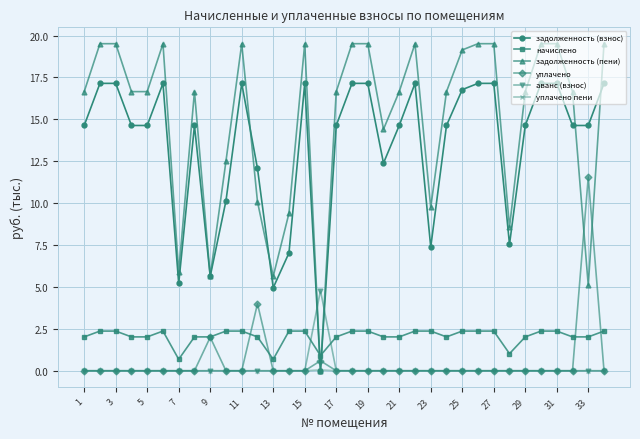

How many intersections are there between задолженность (взнос) and начислено?

2